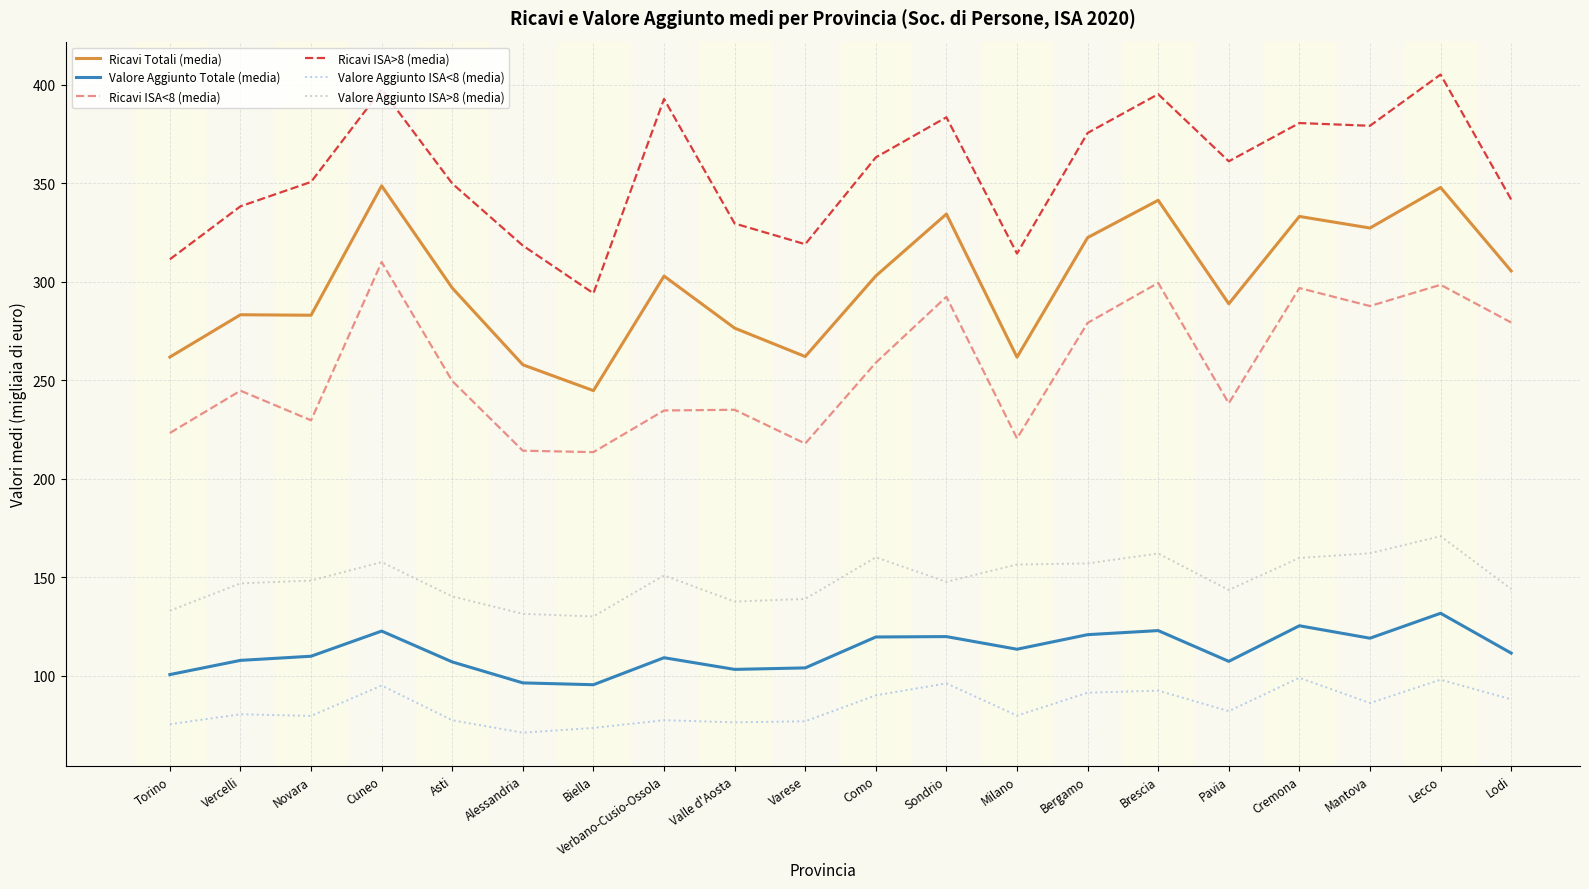

What position from the left is Verbano-Cusio-Ossola?

8